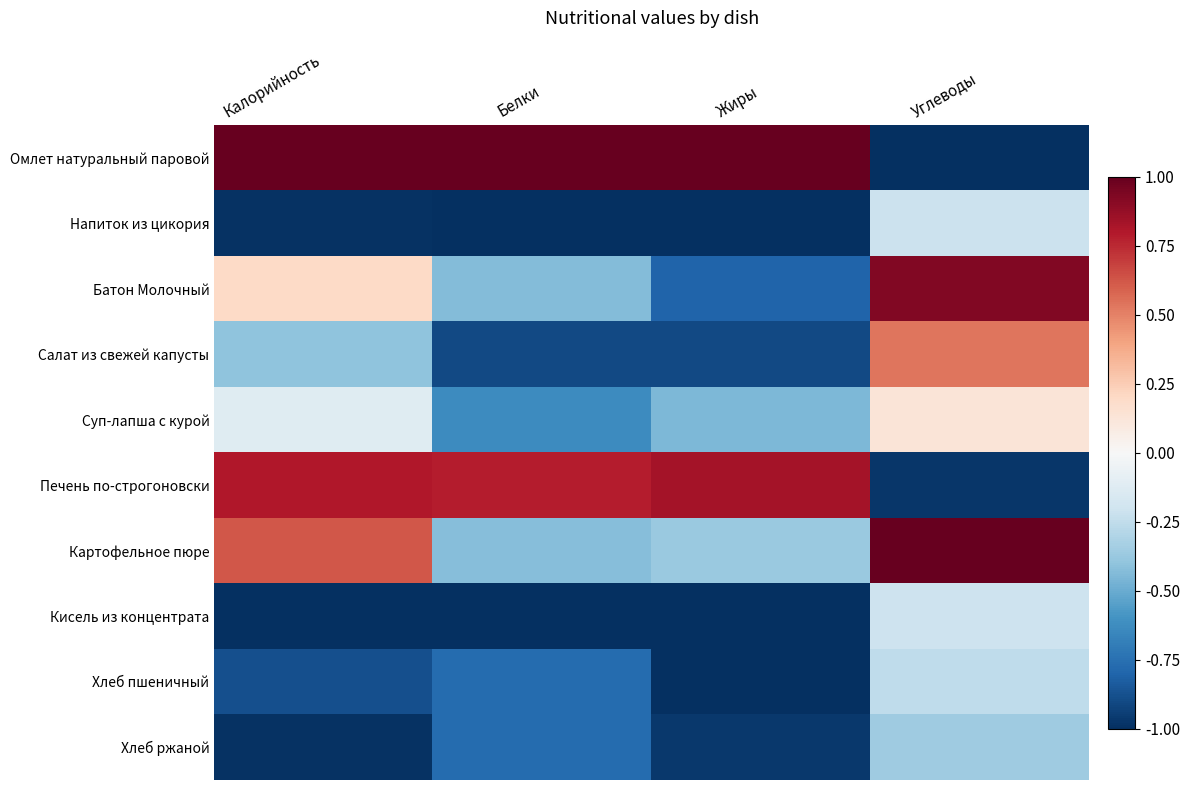

At how many categories does at least one series exceed 0?

4